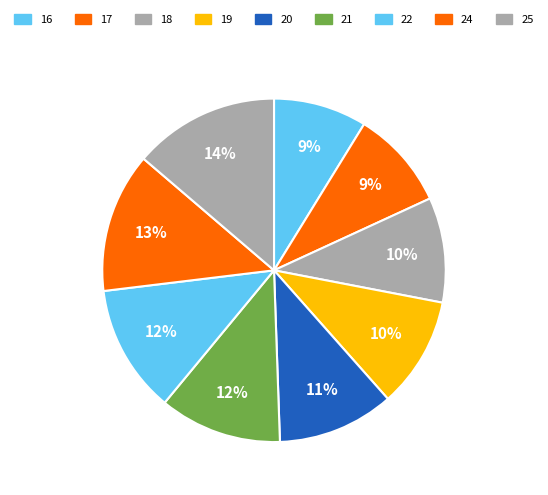

True or false: 21 accounts for 12% of the total.

True